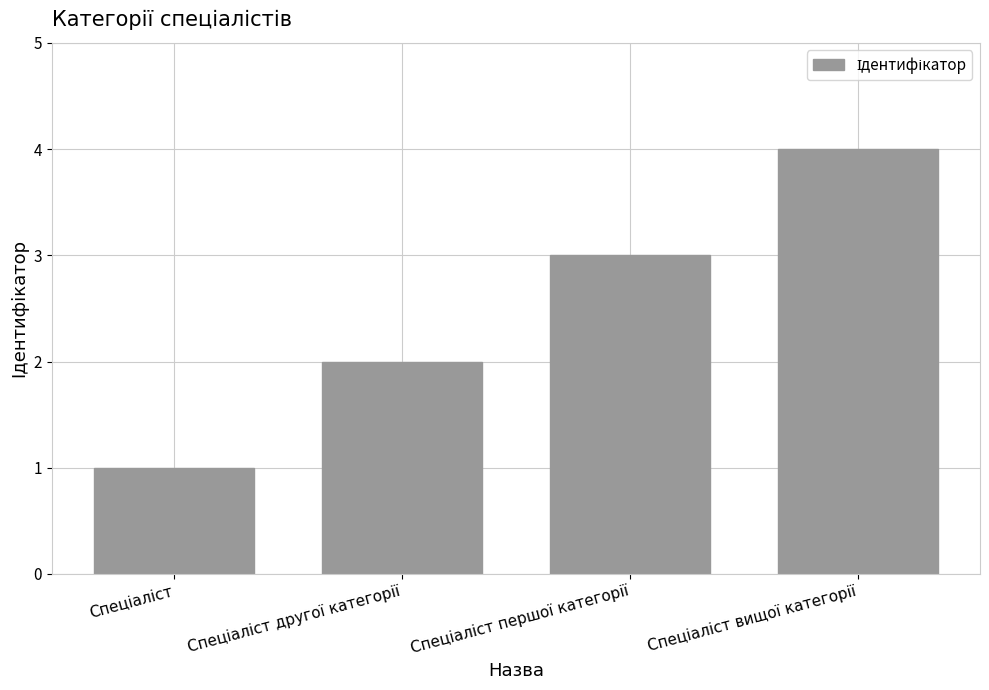

What is the maximum value shown in the chart?

4